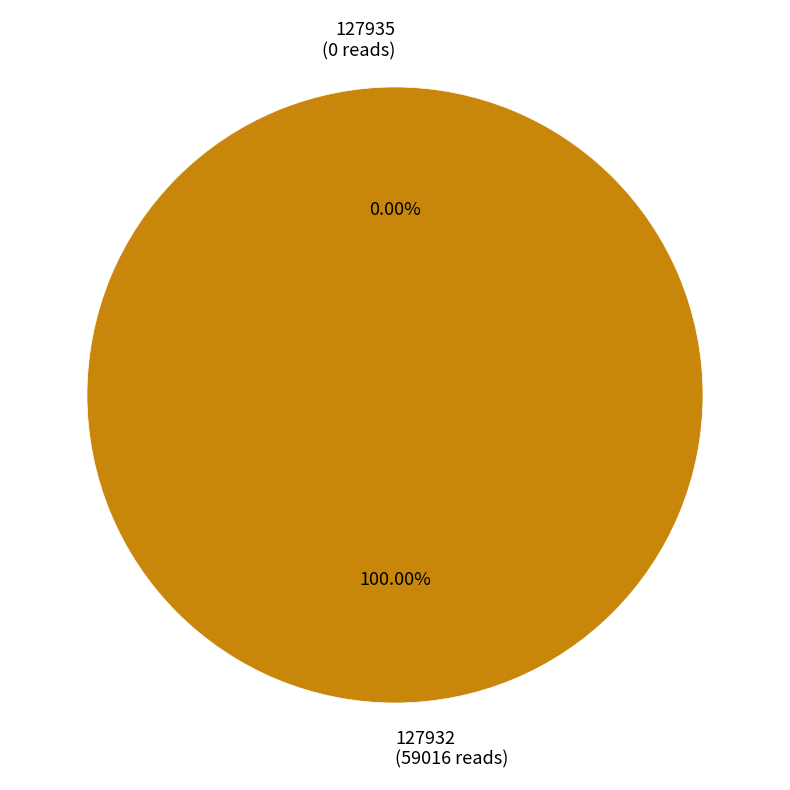

How many segments does this pie chart have?

2